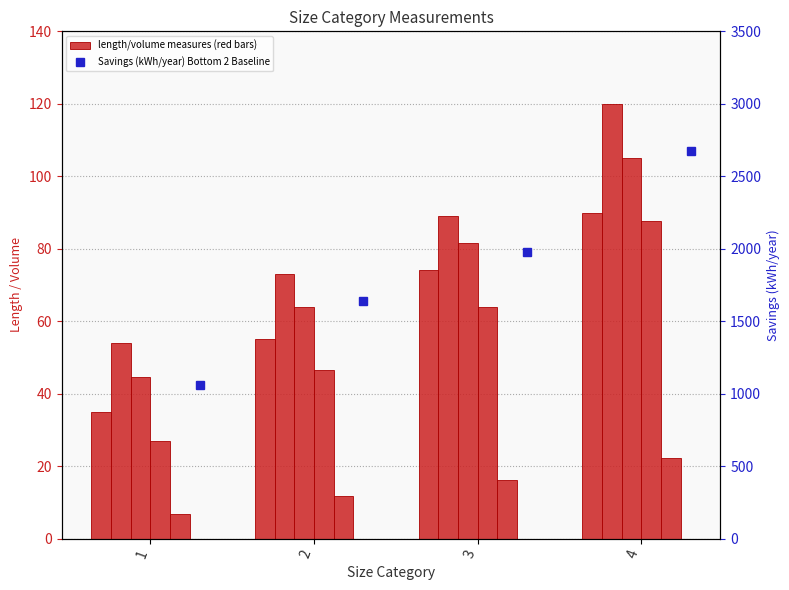

How many groups of bars are there?

4